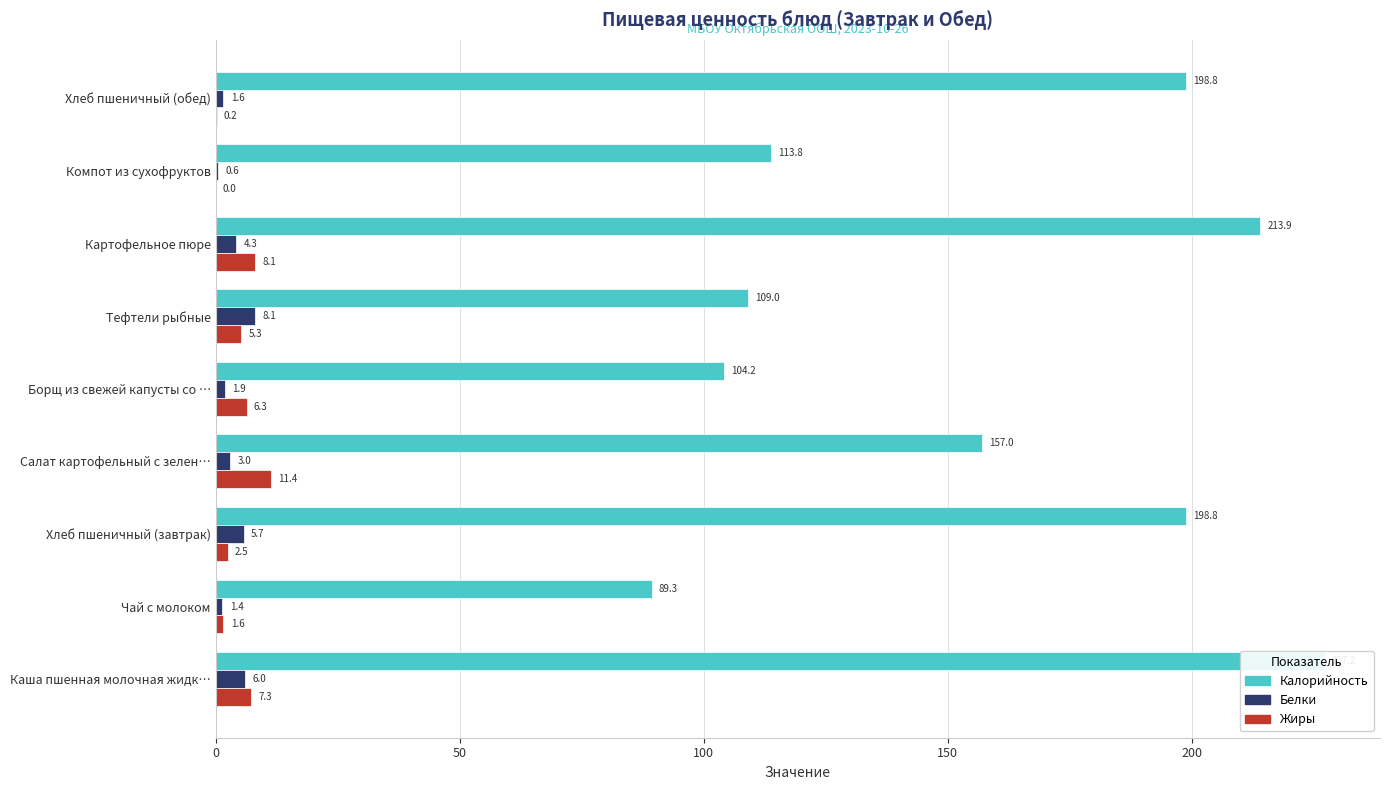

What is the difference between the highest and lowest values at Борщ из свежей капусты со …?

102.2